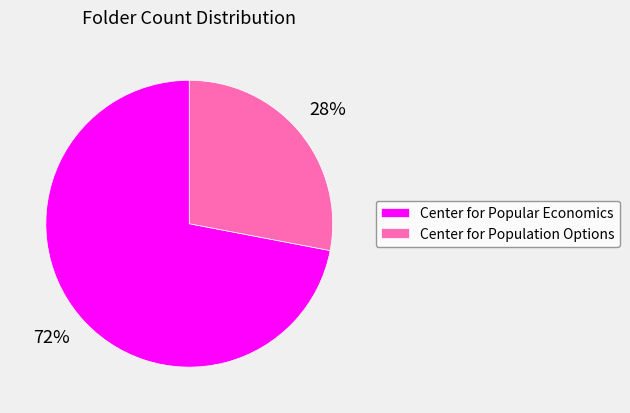

To the nearest percent, what portion does Center for Popular Economics represent?

72%